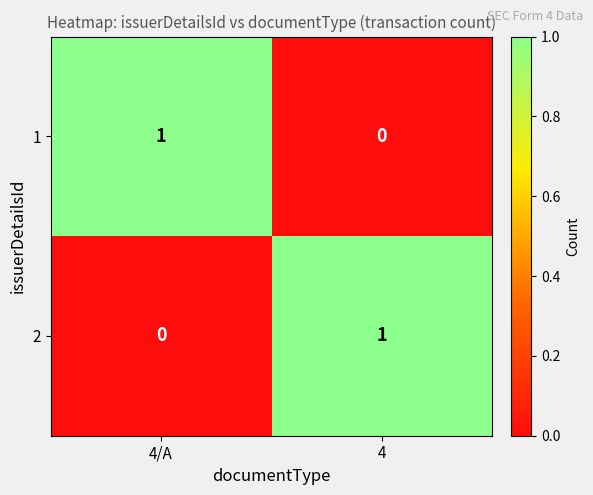

At which label does 1 reach its minimum?

4